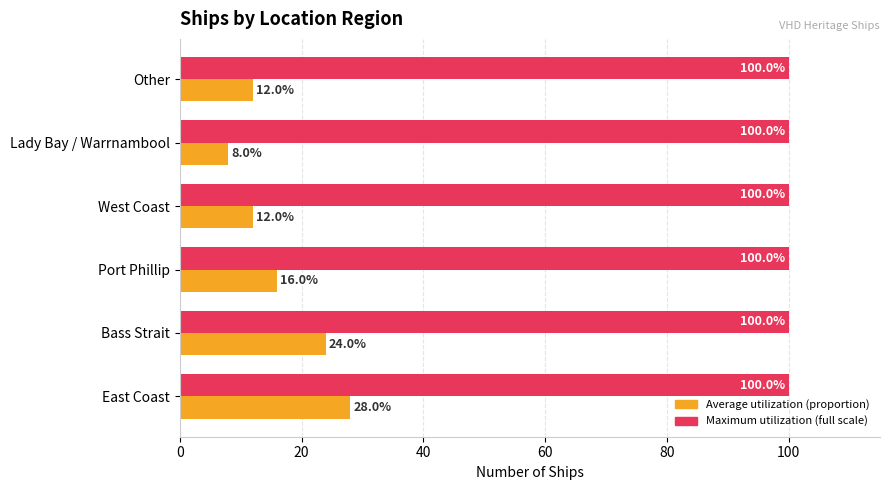

At which category is the sum across all series the highest?

East Coast